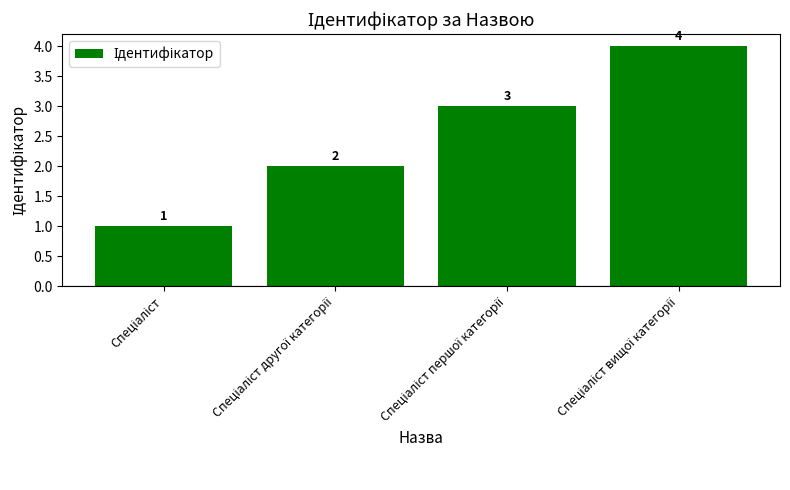

What is the maximum value shown in the chart?

4